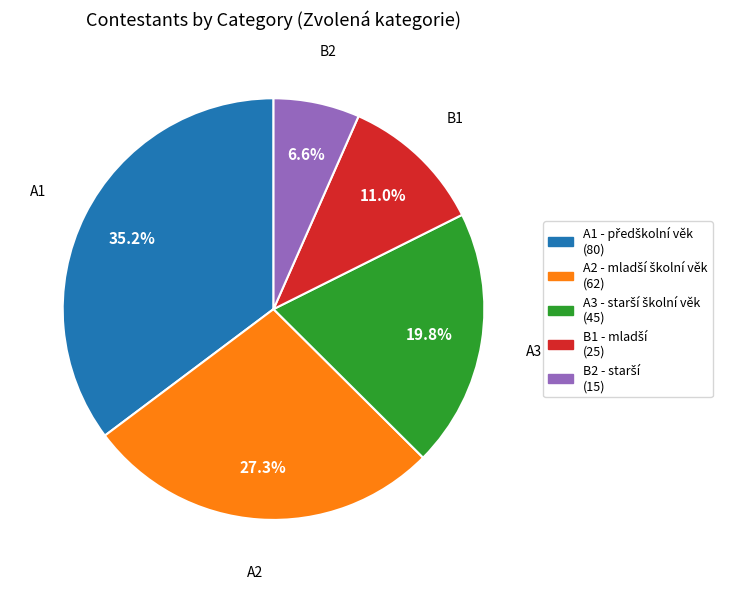

Is there a majority slice in this chart?

No